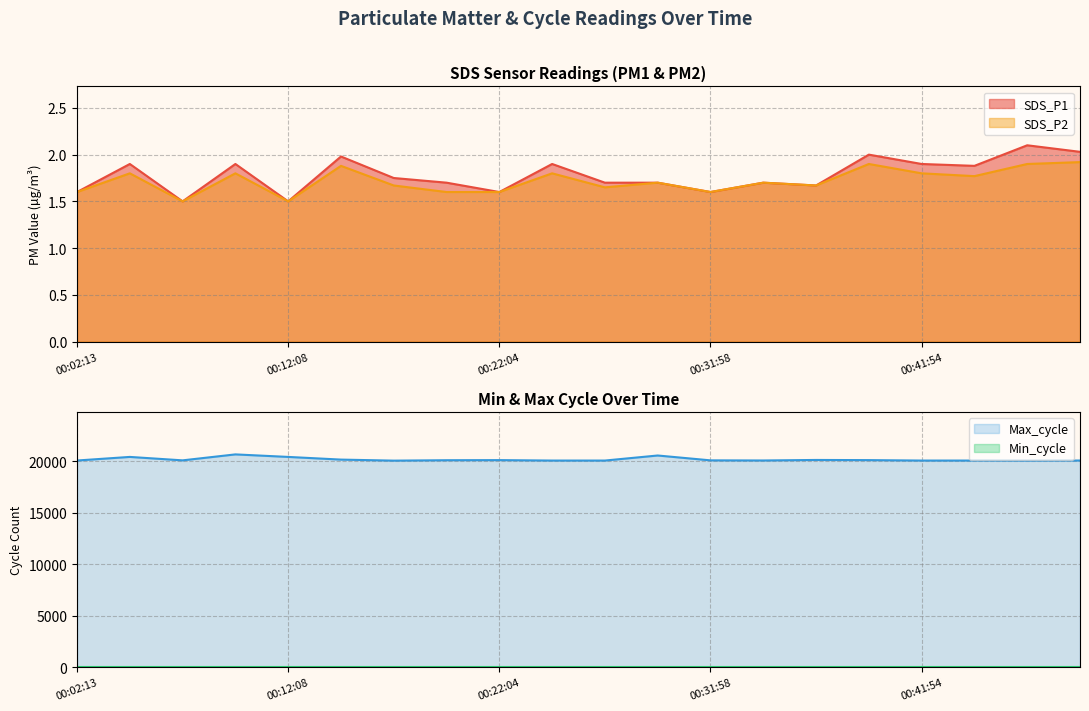

What is the maximum value shown in the chart?

20651.0